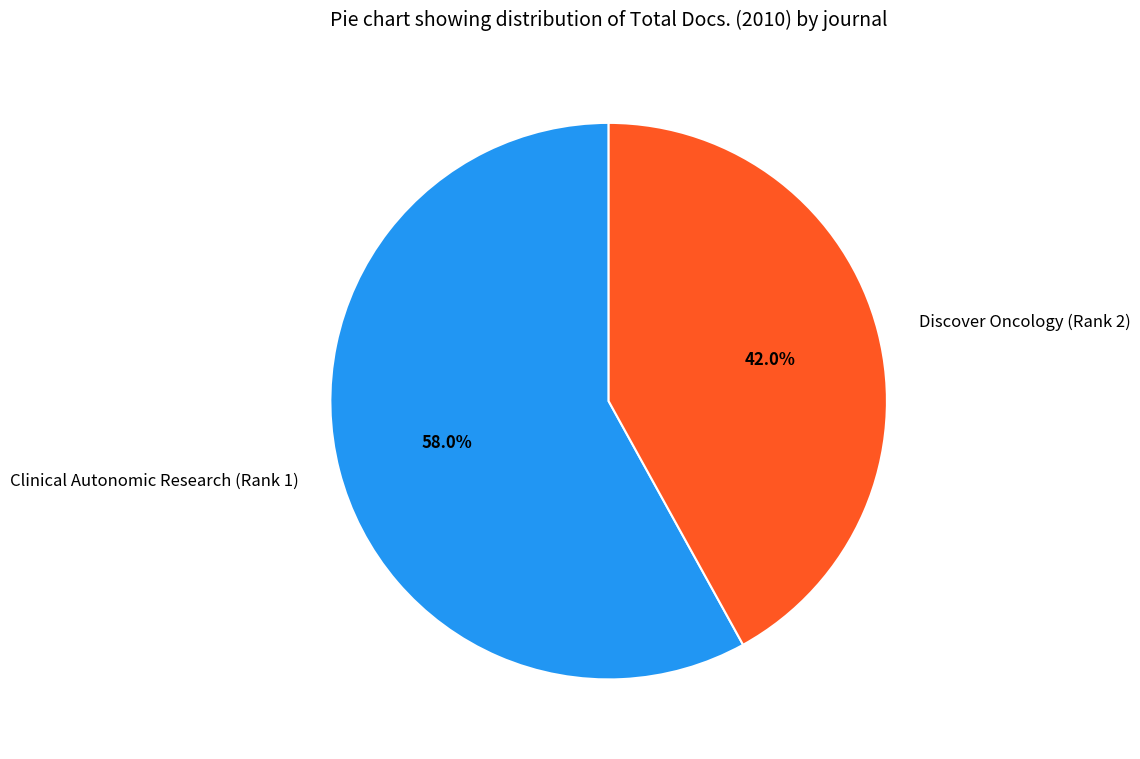

How many segments does this pie chart have?

2